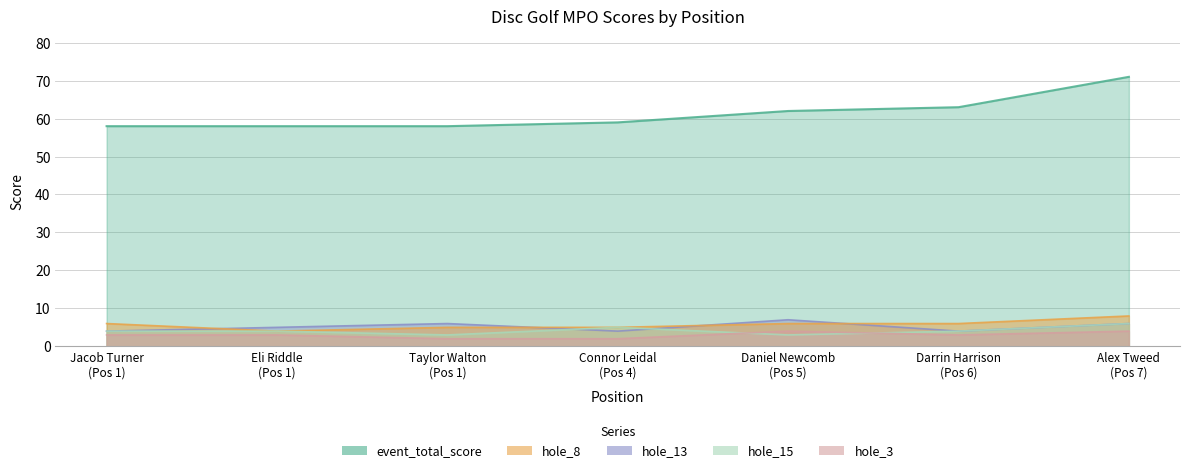

True or false: hole_8 and hole_15 intersect in this chart.

False